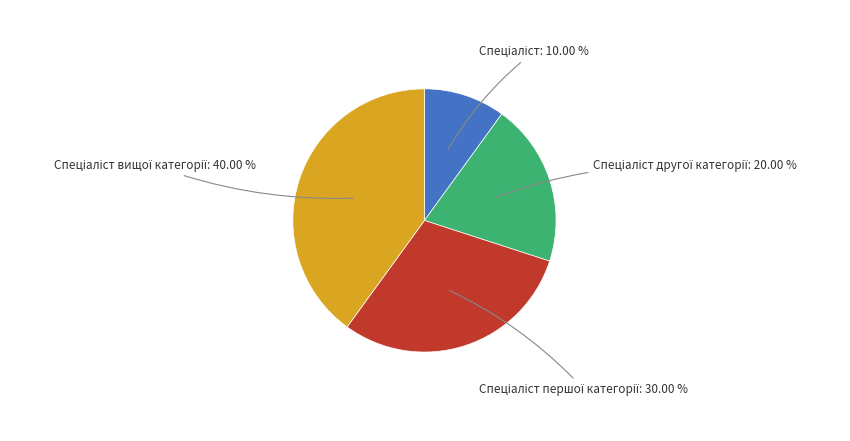

Is there a majority slice in this chart?

No